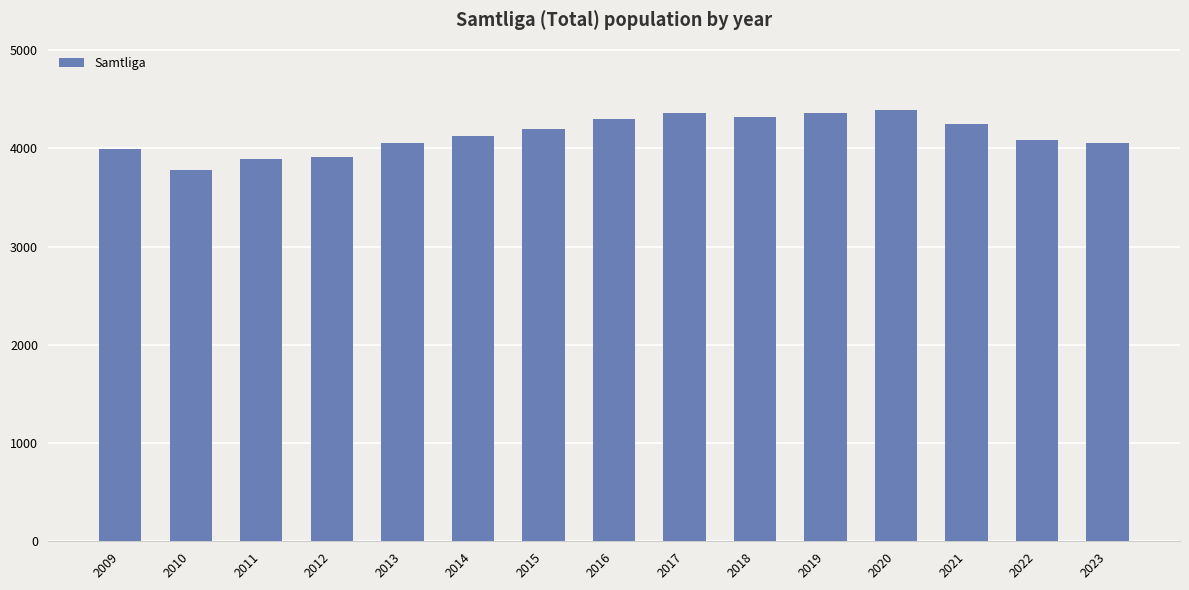

The chart shows a value of 6685 at 2019. True or false?

False